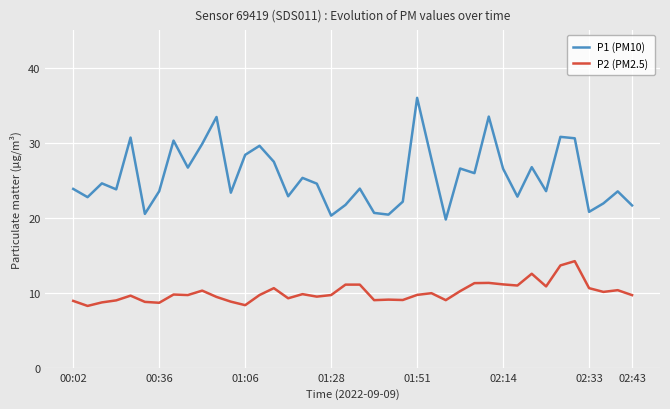

Which series has the largest total across all categories?

P1 (PM10)